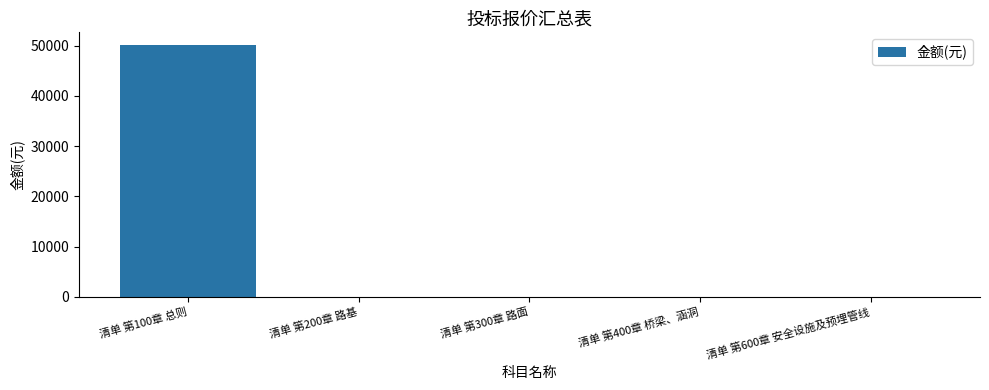

What is the maximum value shown in the chart?

50134.4